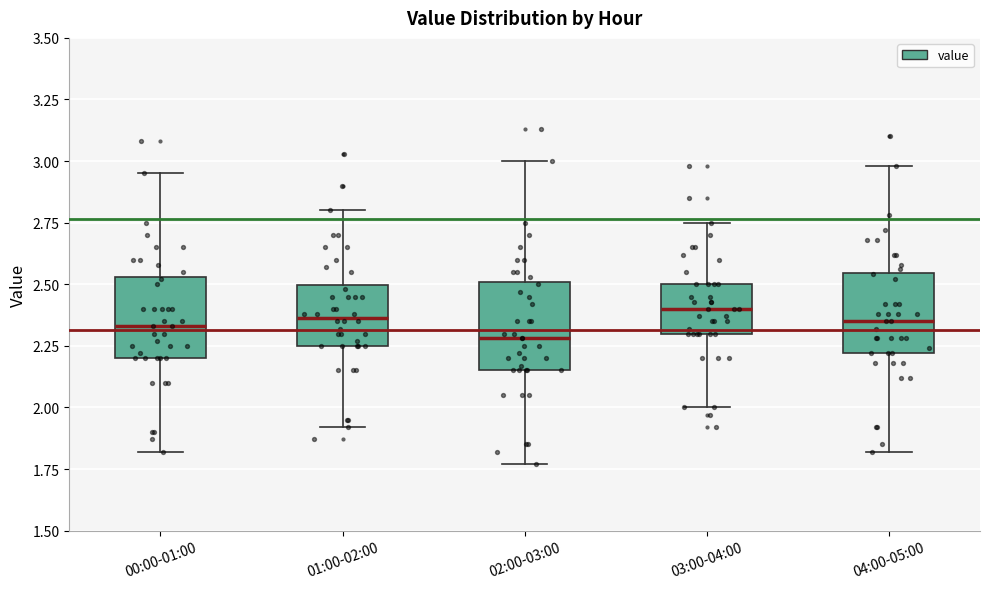

Reading left to right, read every box against the y-axis: the position of its median line, the range the box covers, and the ends of its whiskers. The values are not printed on the chart, so give them approximately, as read against the axis.

00:00-01:00: median 2.35, box 2.20 to 2.55, whiskers 1.80 to 2.95
01:00-02:00: median 2.35, box 2.25 to 2.50, whiskers 1.90 to 2.80
02:00-03:00: median 2.30, box 2.15 to 2.50, whiskers 1.75 to 3.00
03:00-04:00: median 2.40, box 2.30 to 2.50, whiskers 2.00 to 2.75
04:00-05:00: median 2.35, box 2.20 to 2.55, whiskers 1.80 to 3.00